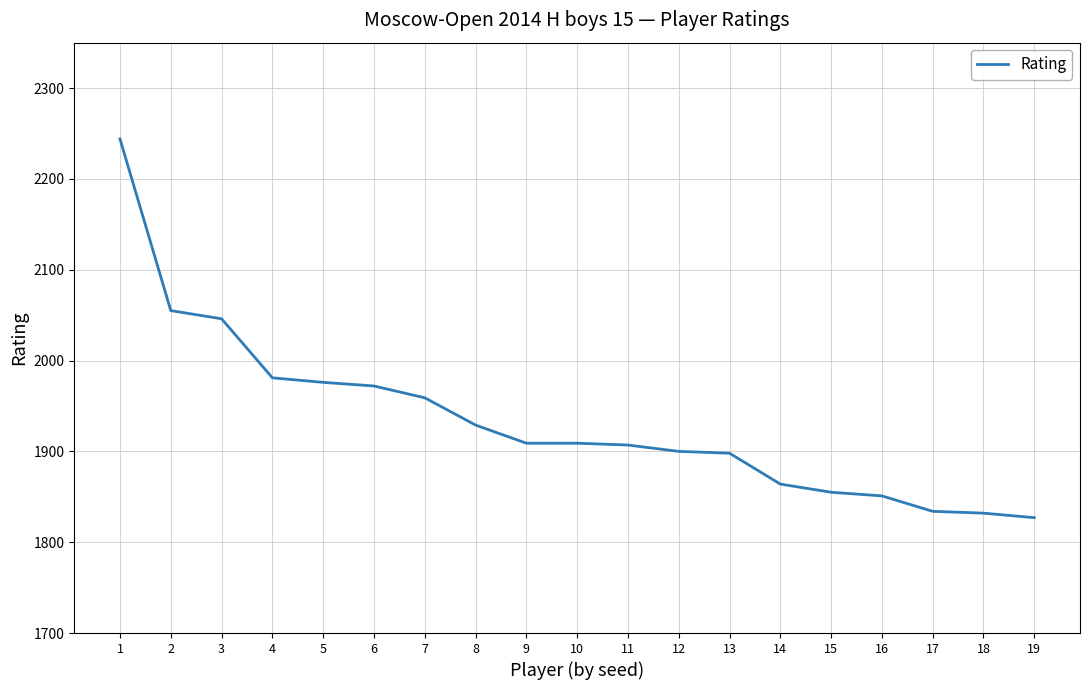

The chart shows a value of 1851 at 16. True or false?

True